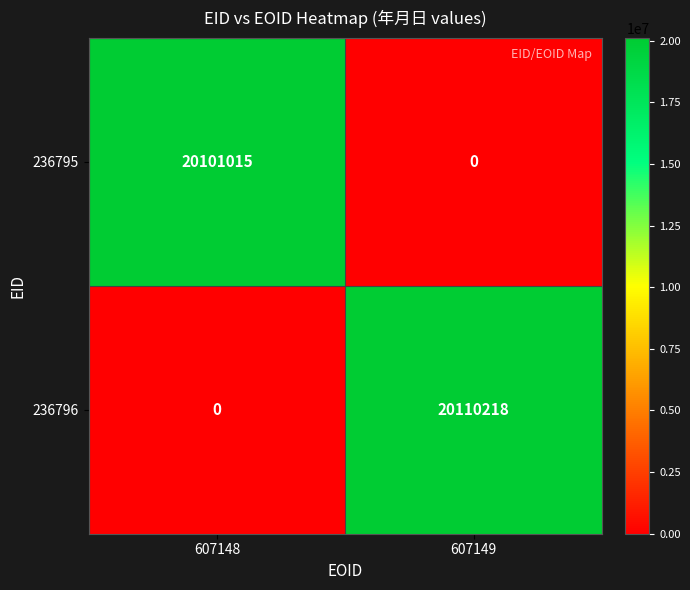

What is the total value across all series at 607149?

20110218